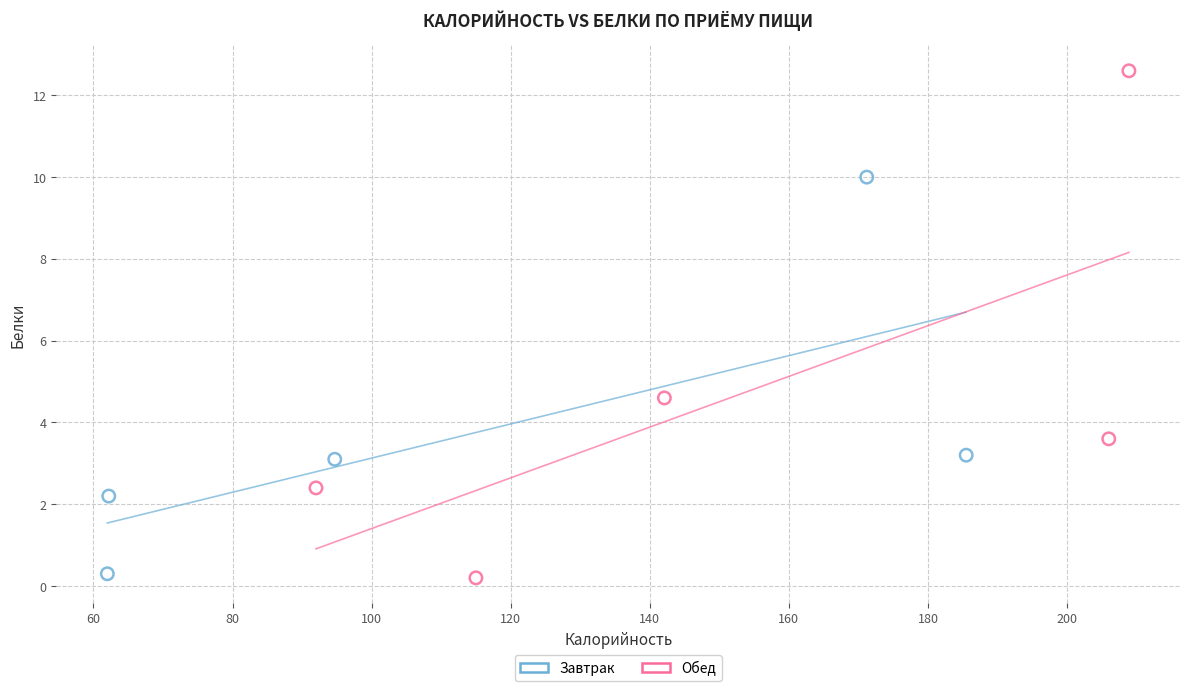

Which series has the largest Y range (max minus min)?

Обед